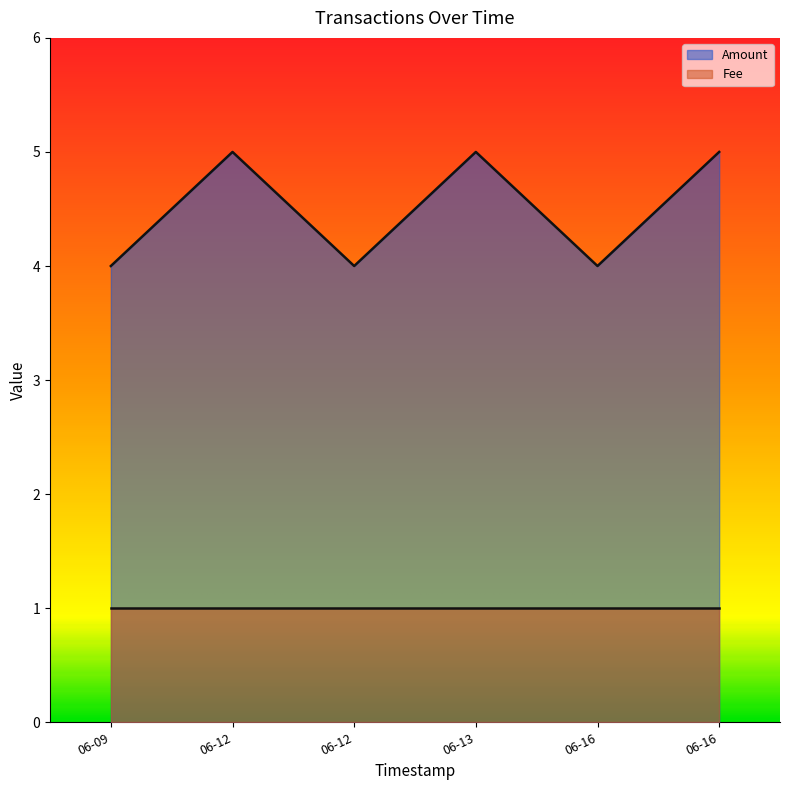

Between 06-16 and 06-09, which is larger?

06-16